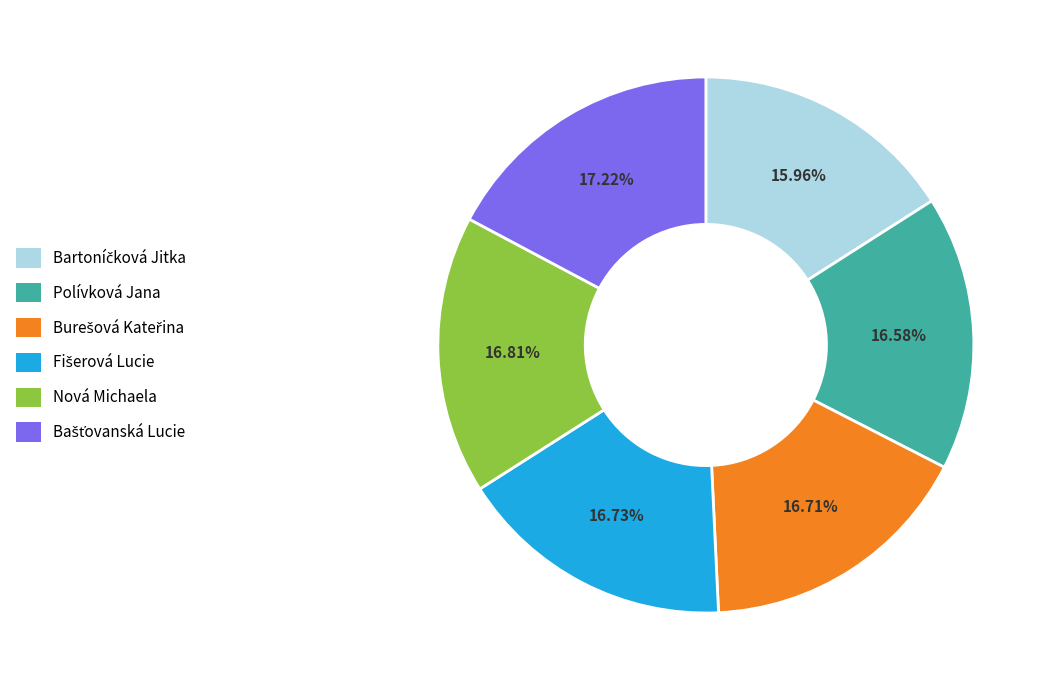

Is there a majority slice in this chart?

No